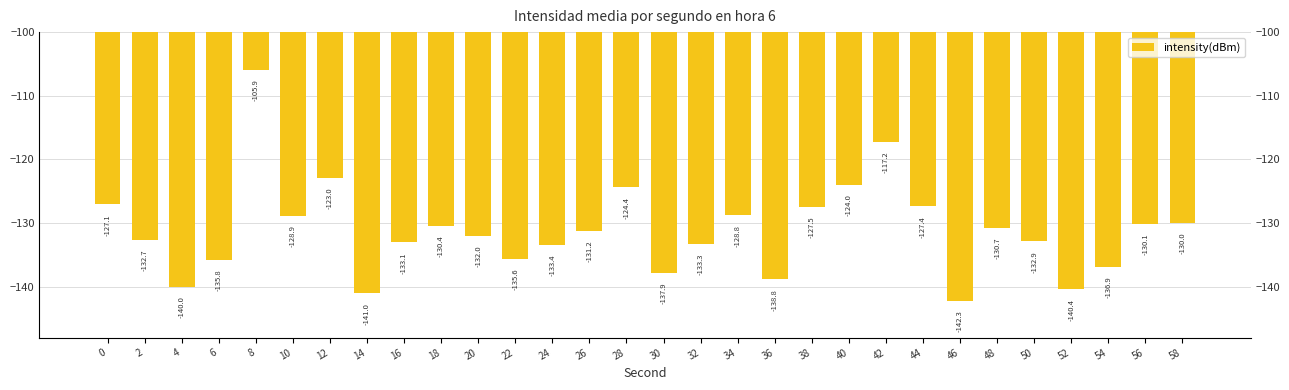

The value at 20 is -132.0. True or false?

True